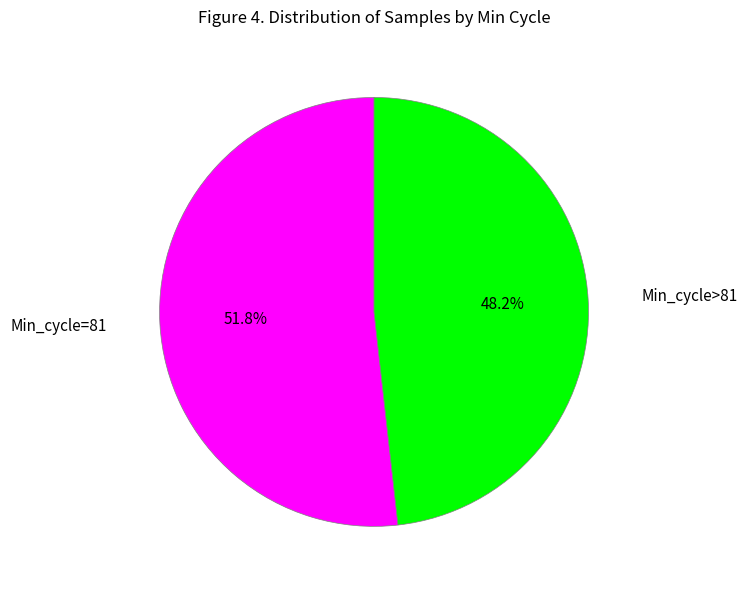

Is there a majority slice in this chart?

Yes